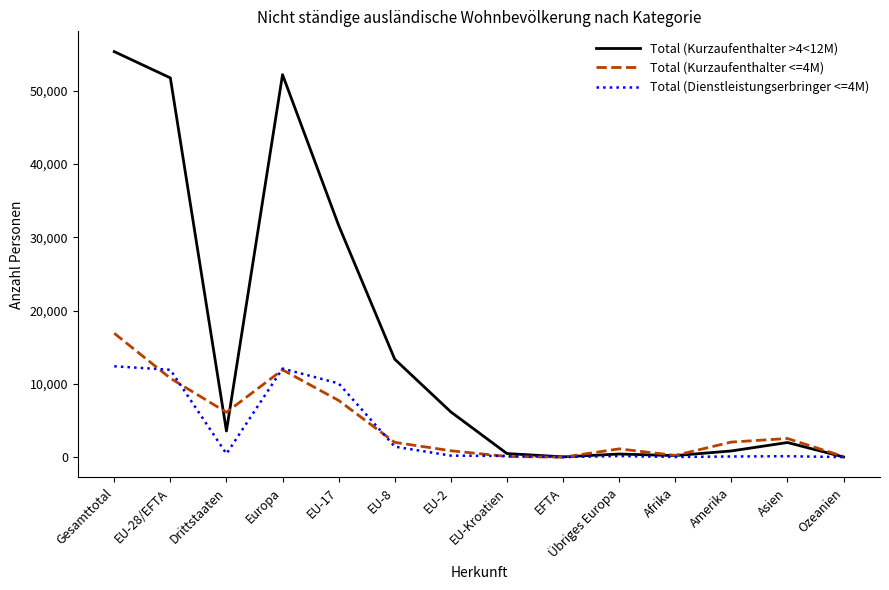

Where is the first local minimum for Total (Dienstleistungserbringer <=4M)?

Drittstaaten